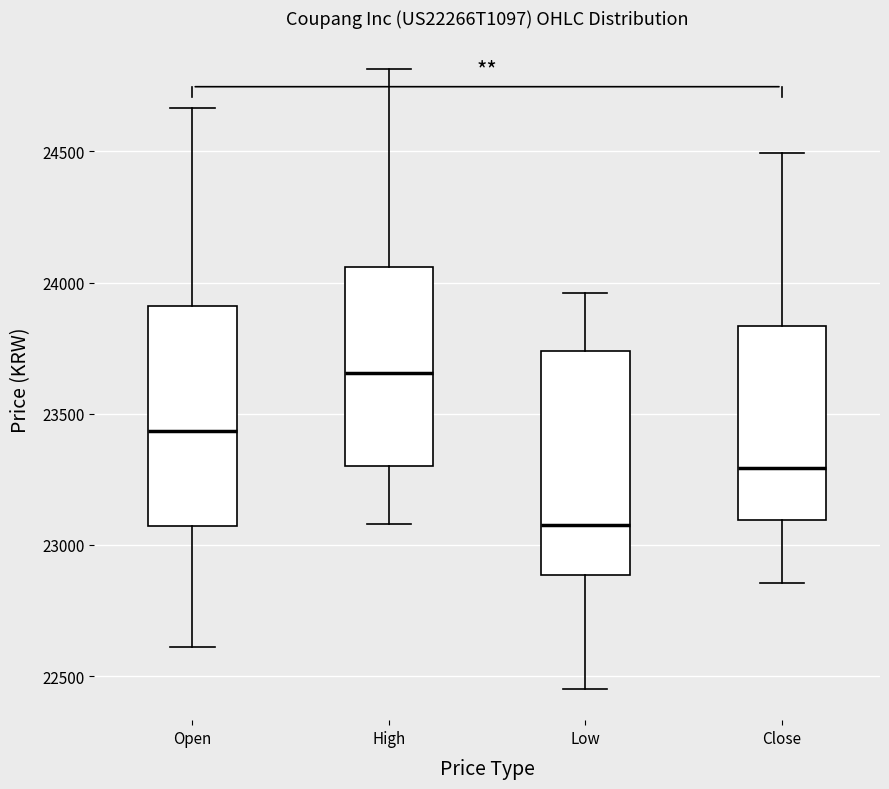

Which box has the lowest median line?

Low